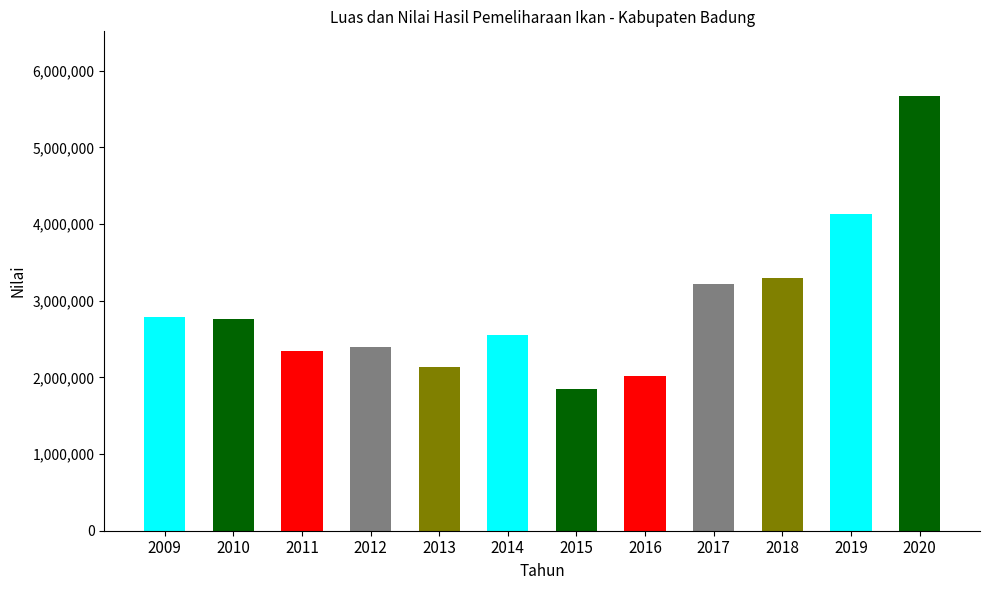

What is the average value?

2928646